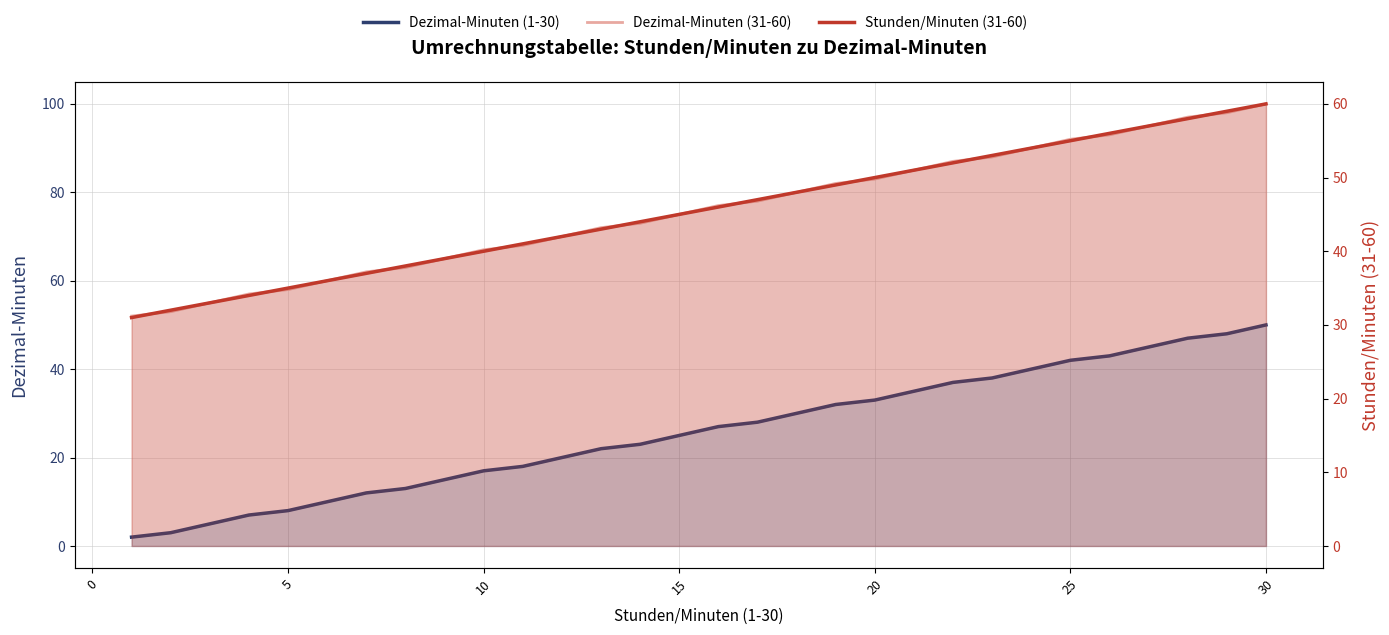

Which series has the largest total across all categories?

Dezimal-Minuten (31-60)